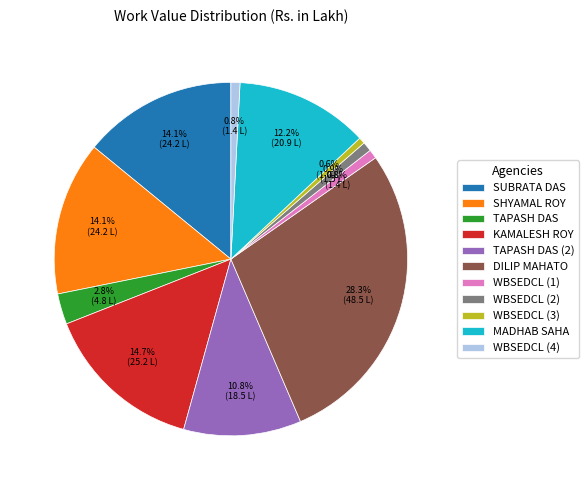

To the nearest percent, what is the difference between the TAPASH DAS and TAPASH DAS (2) slice percentages?

8%